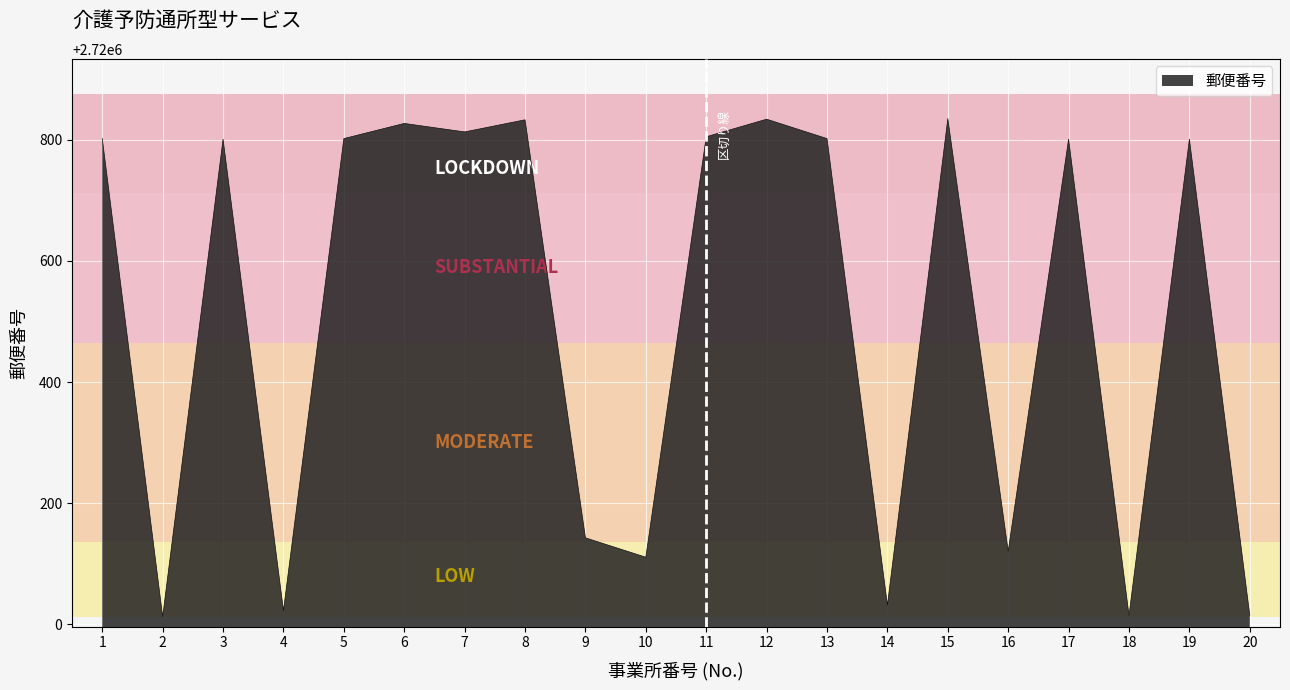

Approximately how many times larger is the value at 10 compared to 8?

1.0